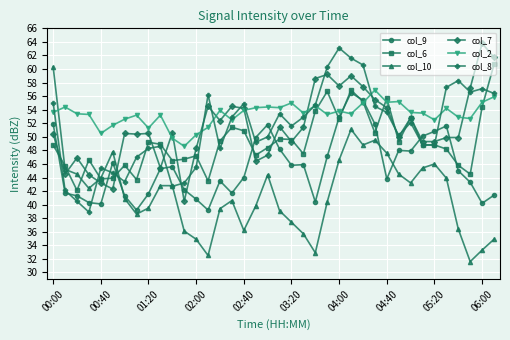

Which series has the largest range (max minus min)?

col_10